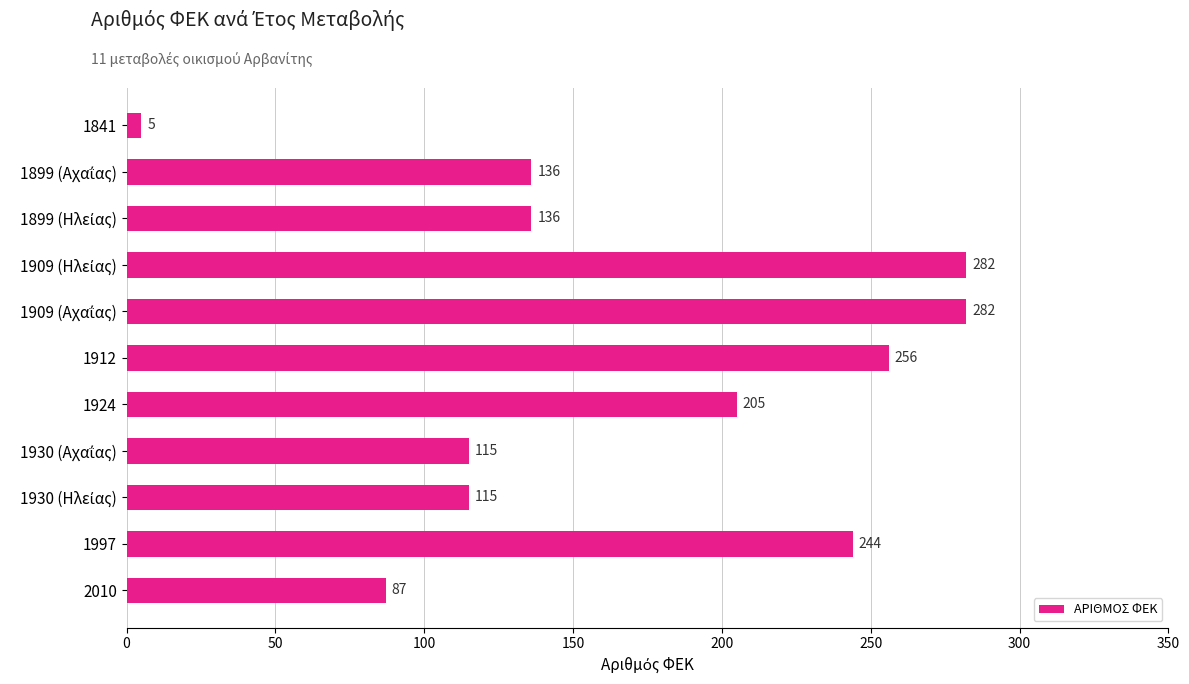

Count the number of categories in the chart.

11